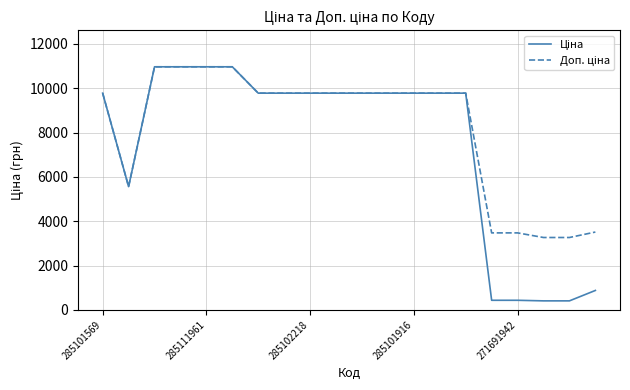

Does the chart have visible grid lines?

Yes